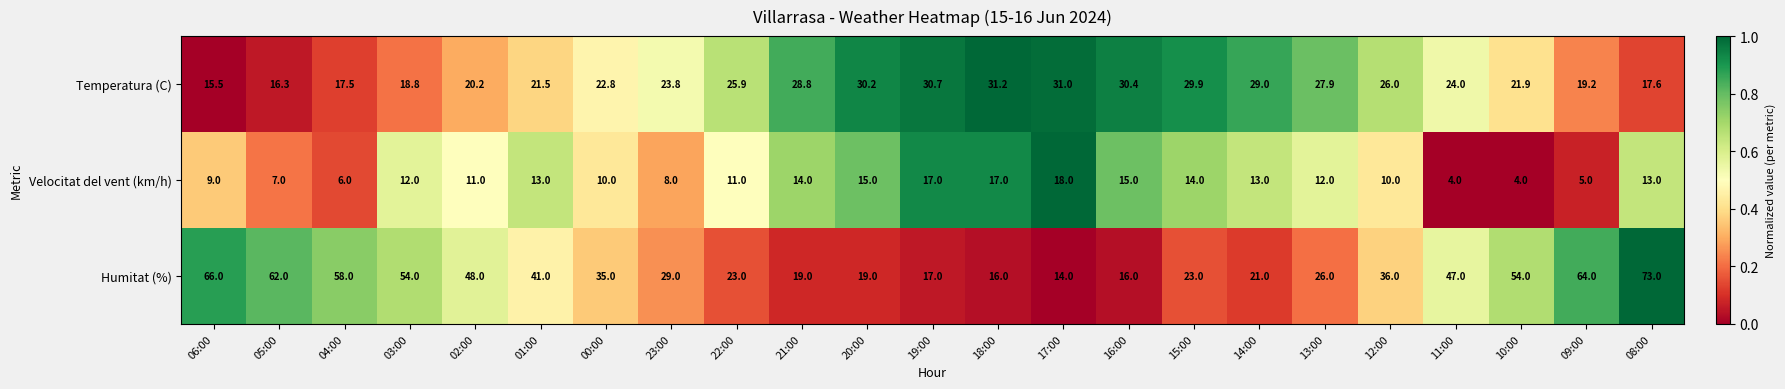

Which series has the largest total across all categories?

Humitat (%)